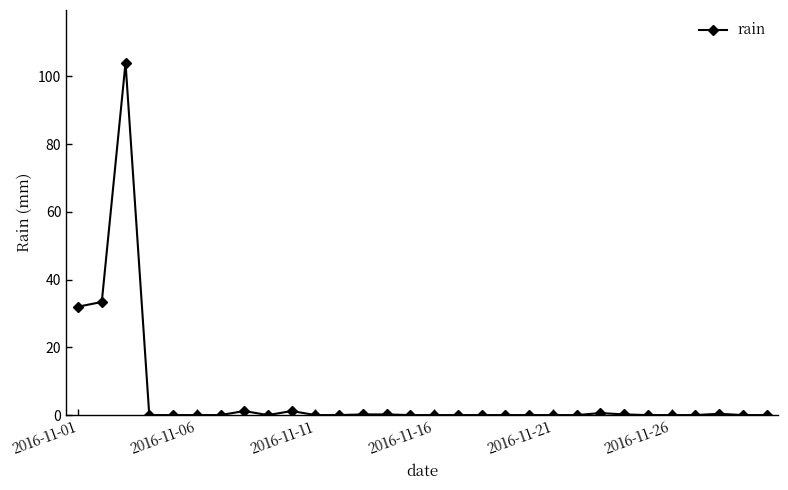

Count the number of data series in this chart.

1